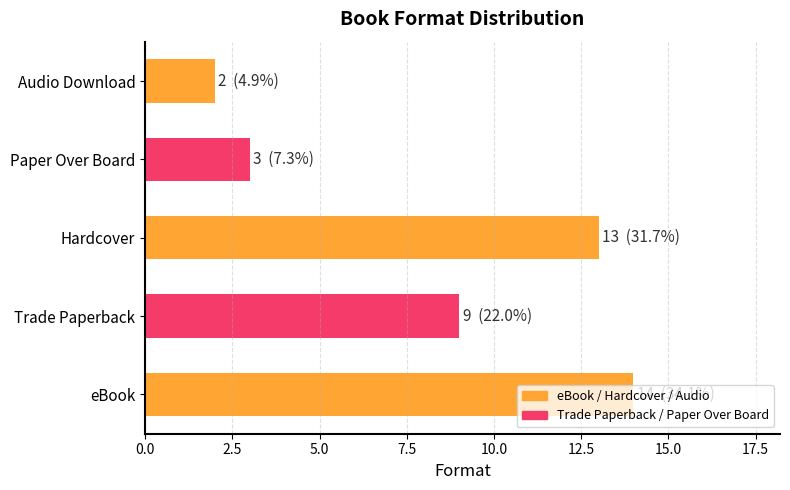

Count the number of categories in the chart.

5